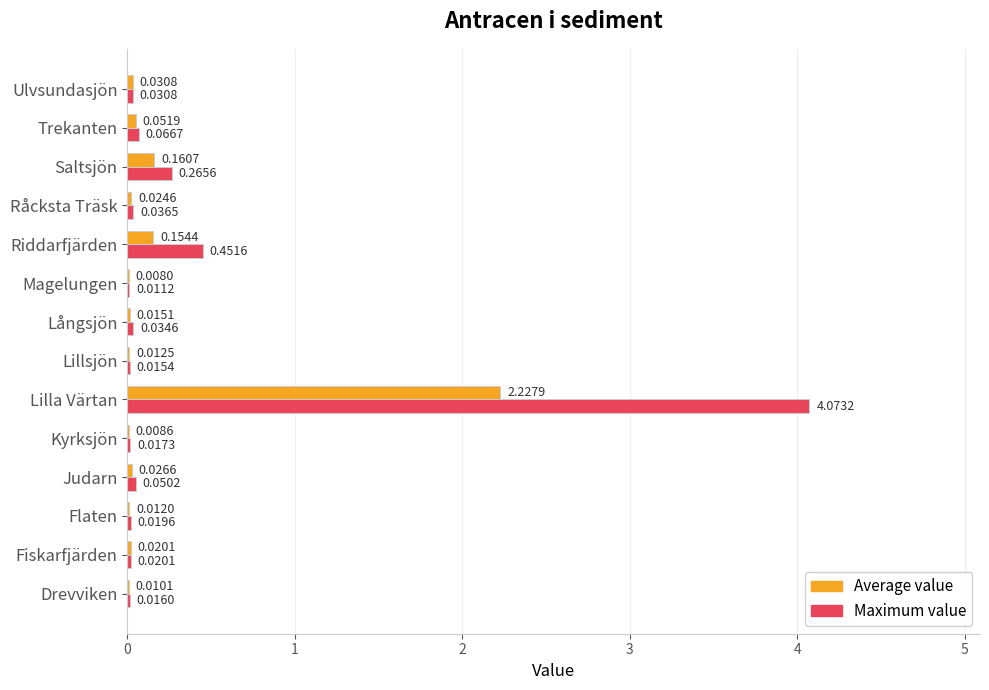

At which label is Maximum value closest to 2?

Riddarfjärden